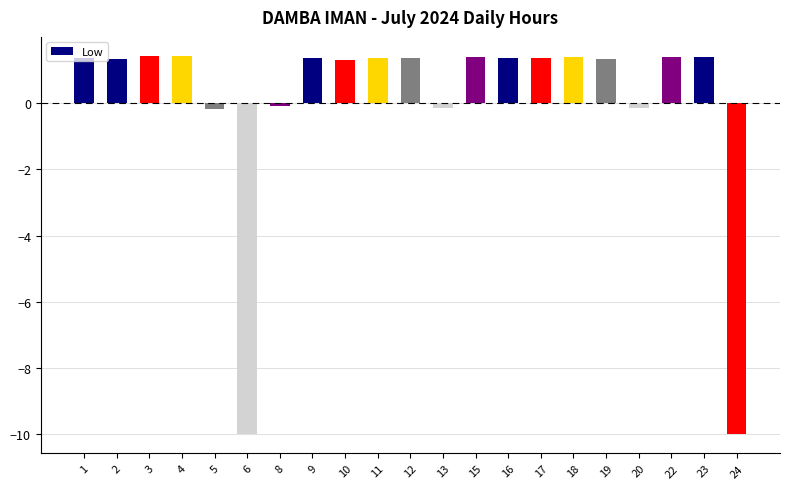

What is the change in value from 10 to 15?

+0.1